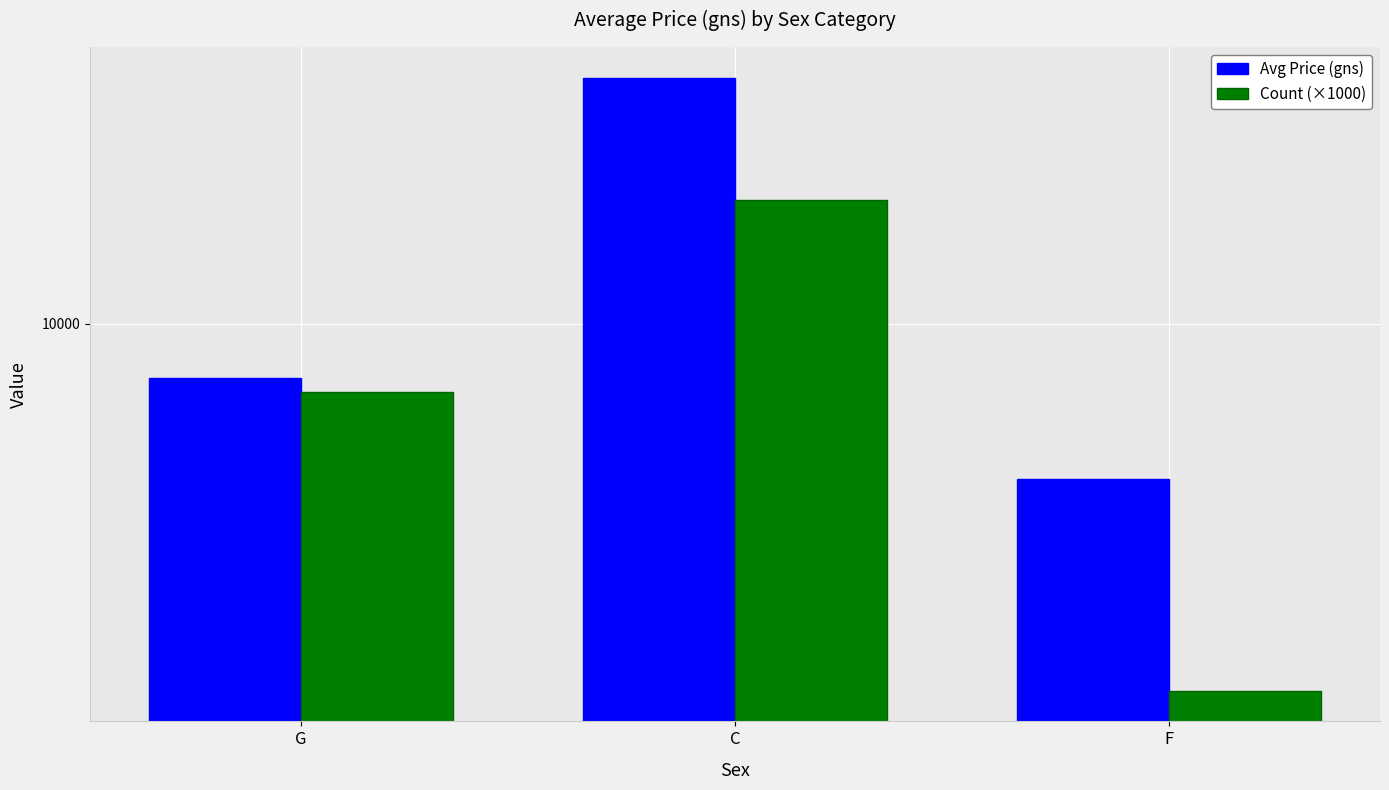

Which series has the largest total across all categories?

Avg Price (gns)